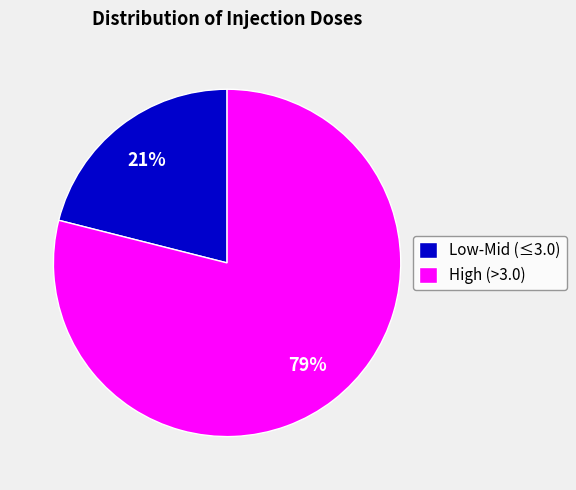

To the nearest percent, what percentage of the pie is High (>3.0)?

79%